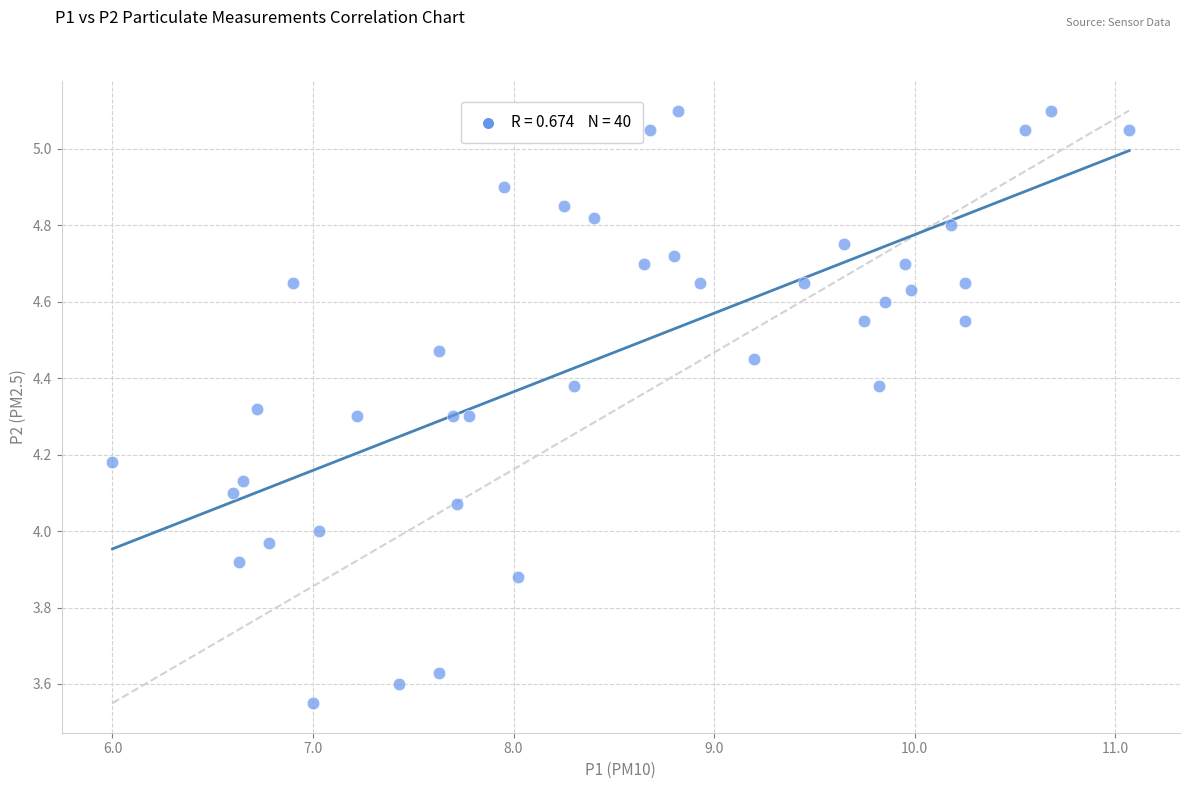

What is the range of X values (max minus min)?

5.1